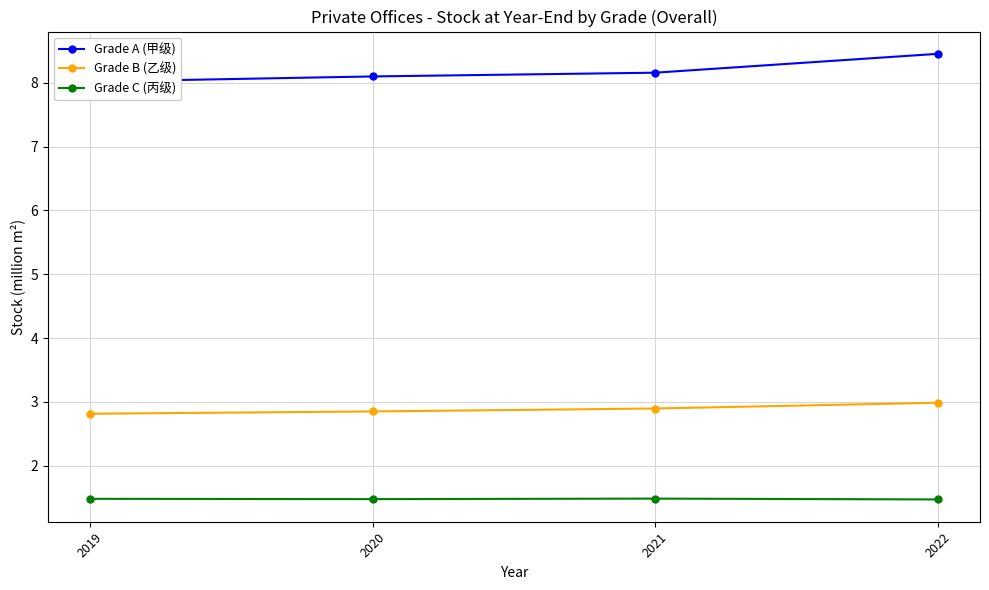

Reading left to right, transcribe all the data shown in this chart.

Grade A (甲级): 8.0	8.1	8.2	8.5
Grade B (乙级): 2.8	2.8	2.9	3.0
Grade C (丙级): 1.5	1.5	1.5	1.5